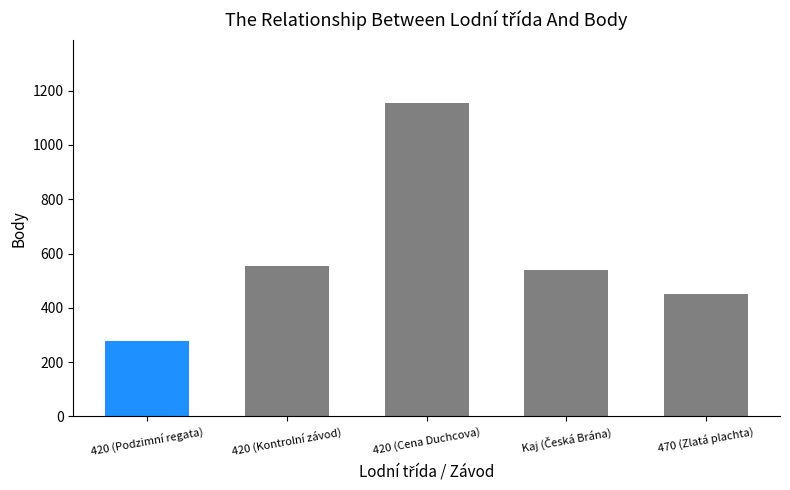

What is the difference between the maximum and minimum values?

879